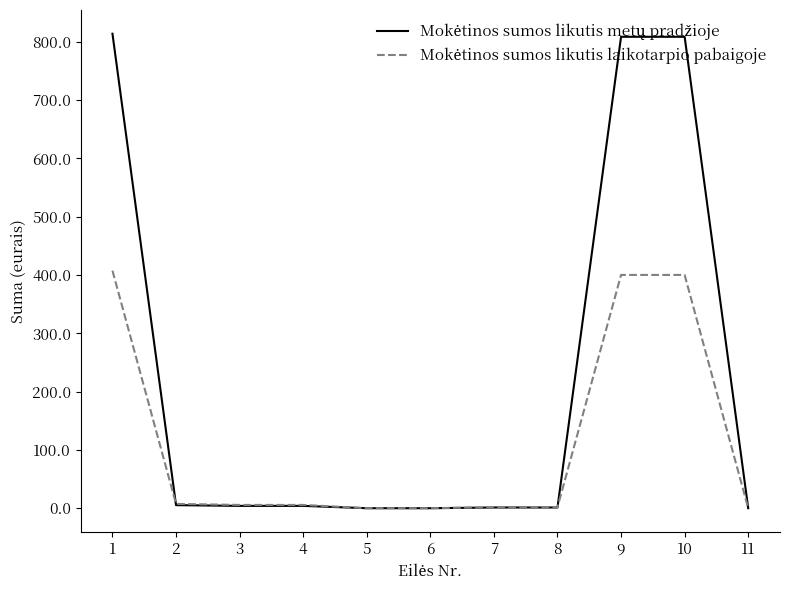

Rank the series by their average value, from lowest to highest.

Mokėtinos sumos likutis laikotarpio pabaigoje, Mokėtinos sumos likutis metų pradžioje